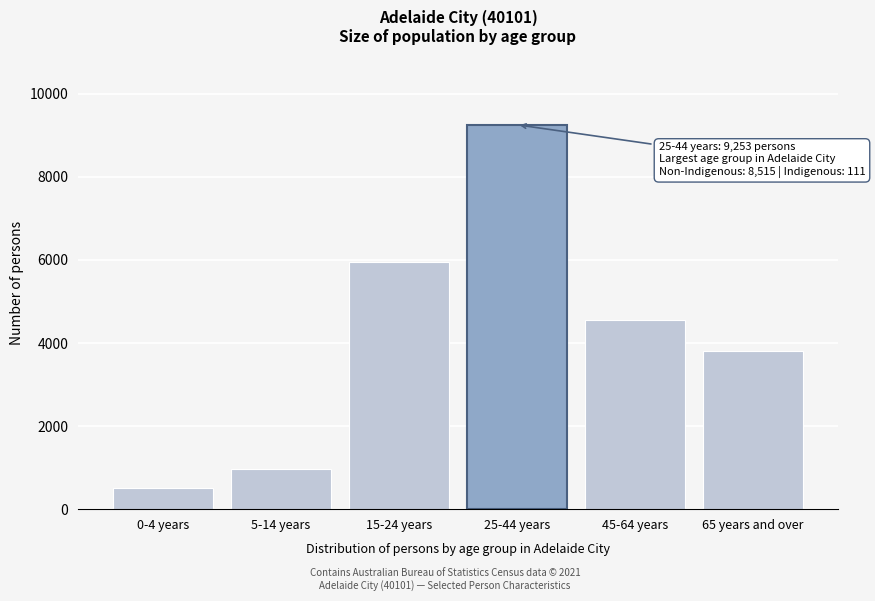

Reading left to right, extract all data points from this chart.

0-4 years=503	5-14 years=954	15-24 years=5953	25-44 years=9253	45-64 years=4562	65 years and over=3809